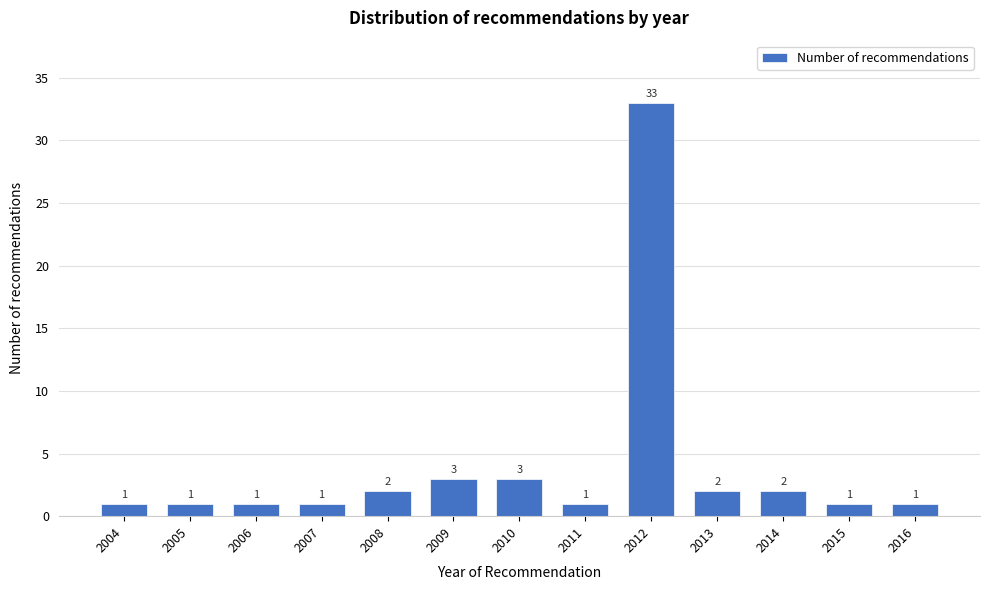

Reading right to left, list all the values displayed in this chart.

2016=1	2015=1	2014=2	2013=2	2012=33	2011=1	2010=3	2009=3	2008=2	2007=1	2006=1	2005=1	2004=1